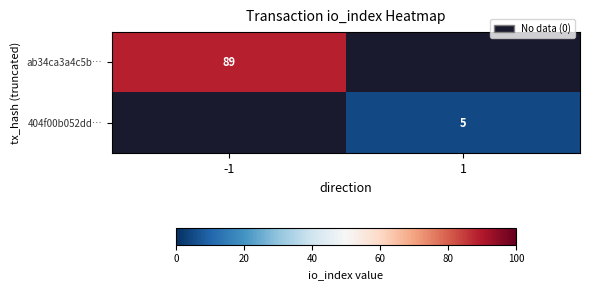

True or false: ab34ca3a4c5b… has a value of 89 at -1.

True